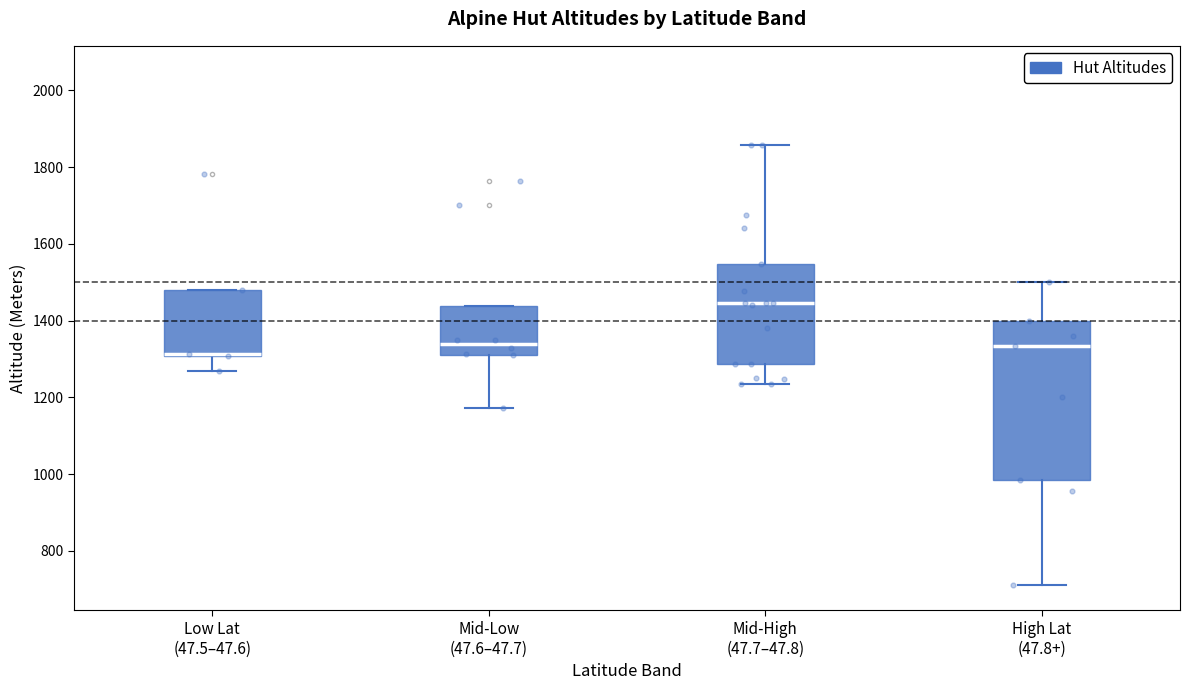

Which box is the tallest, from its lower edge to its upper edge?

High Lat (47.8+)